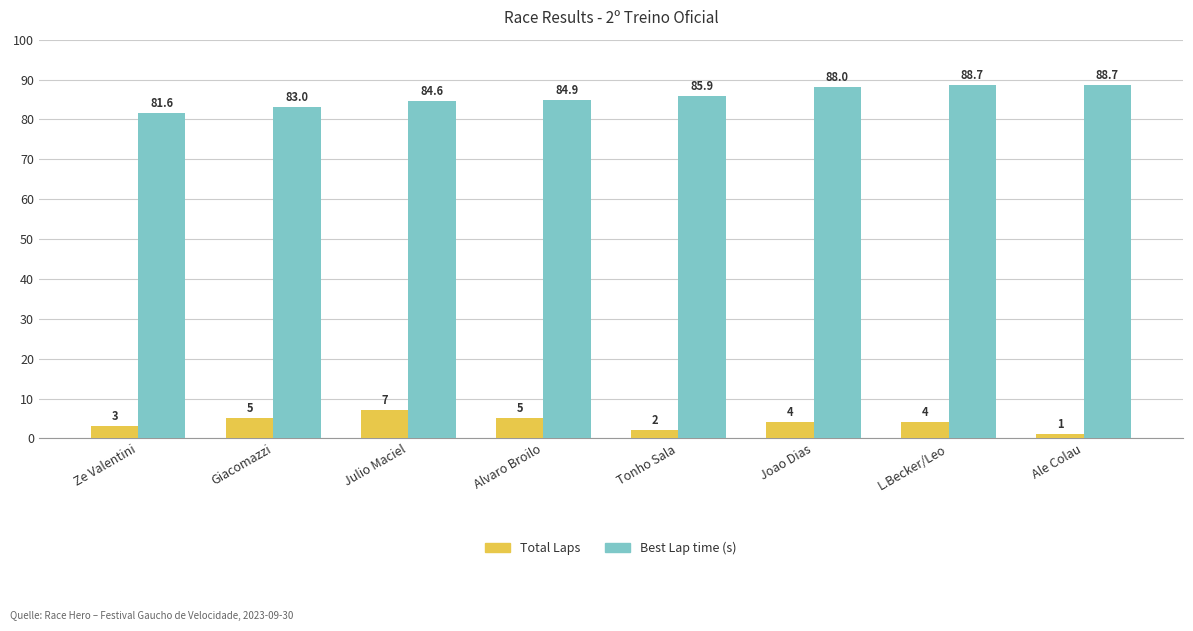

Which label corresponds to the smallest value in the chart?

Ale Colau